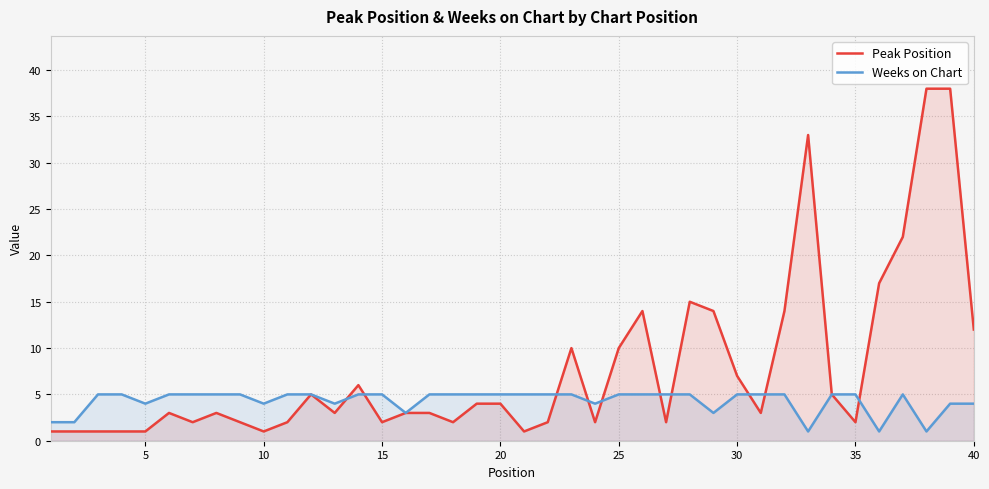

Which series has the largest total across all categories?

Peak Position